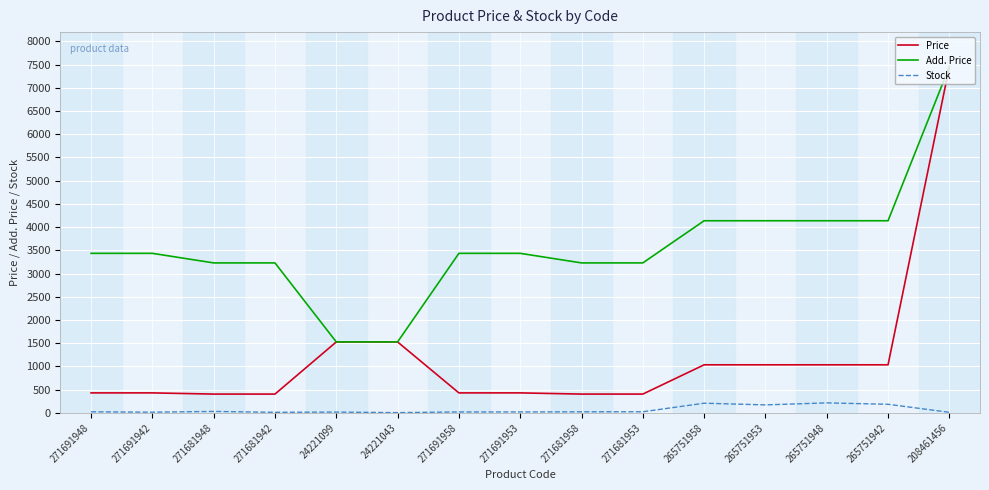

Which series changed the most between 271691948 and 271681942?

Add. Price